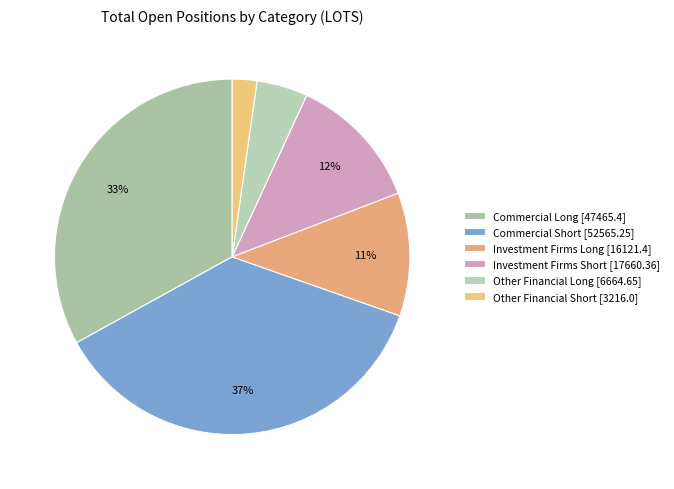

What is the smallest slice in the pie chart?

Other Financial Short [3216.0]